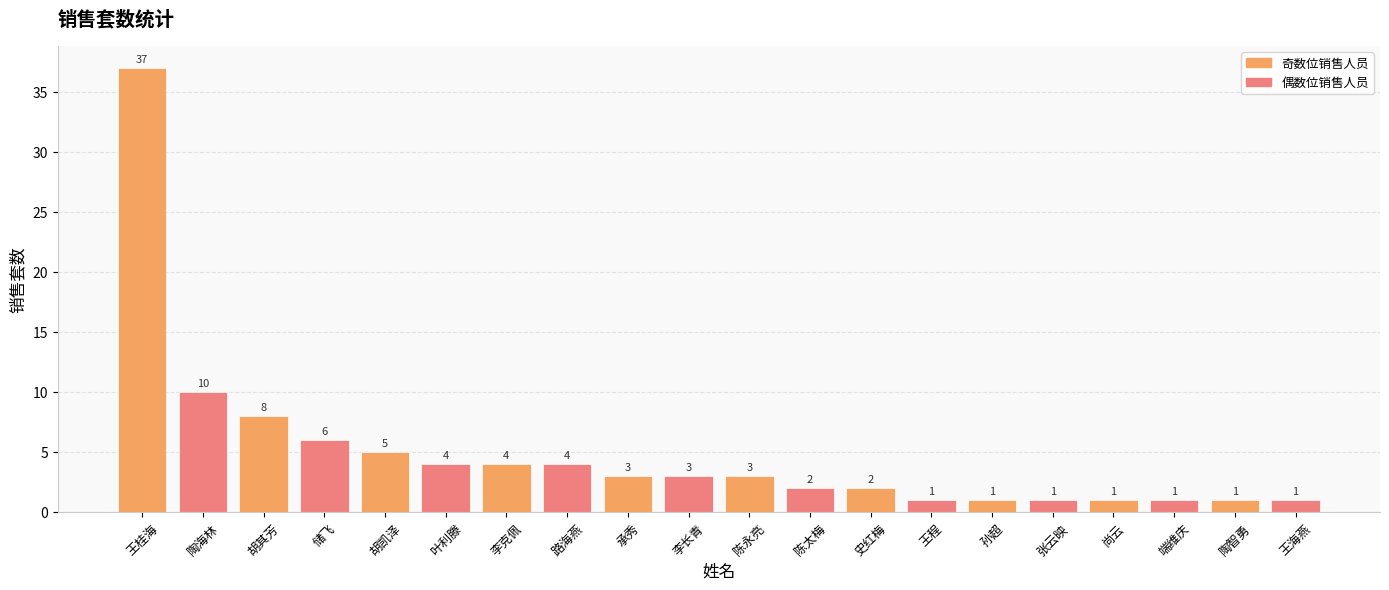

Is it true that the value at 李克佩 is 4?

True